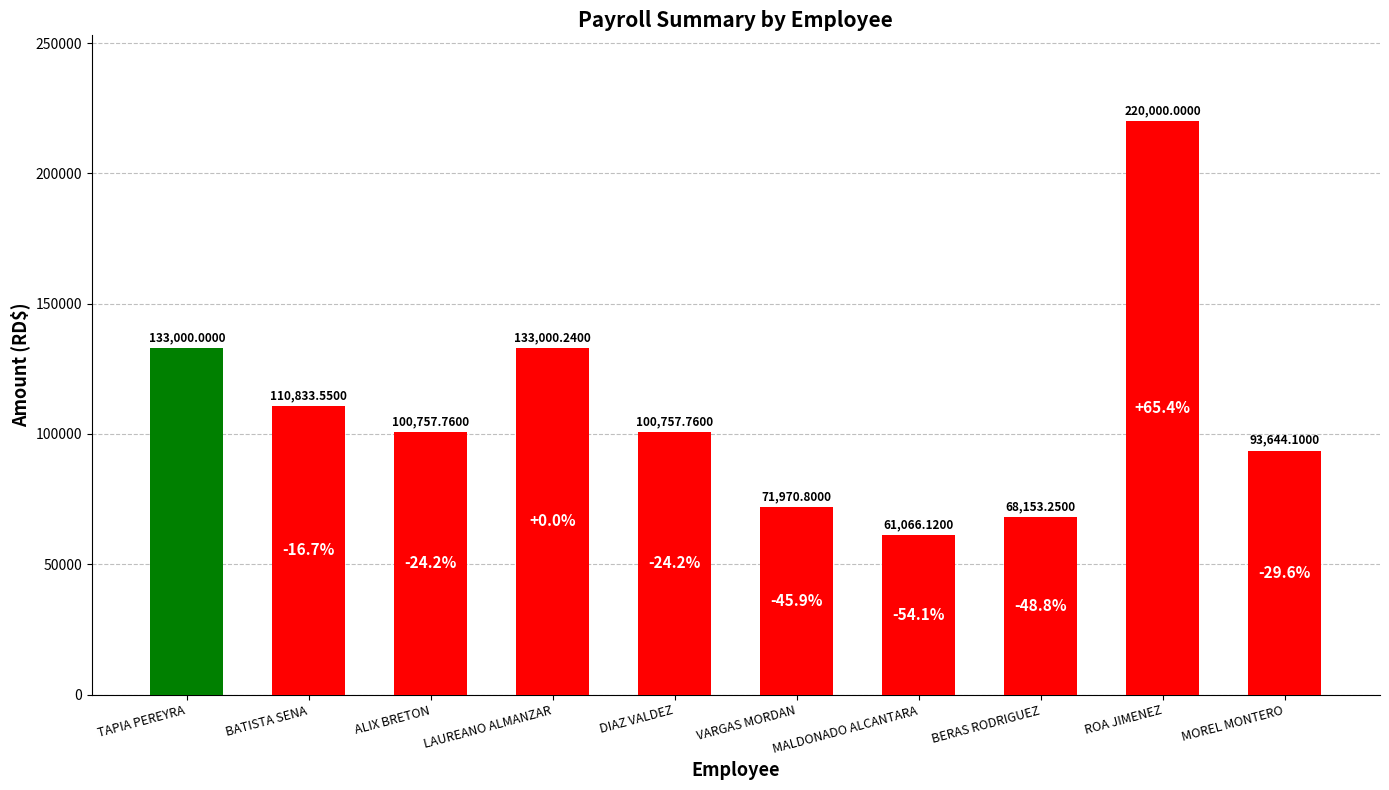

Which category has the lowest value across all series?

MALDONADO ALCANTARA